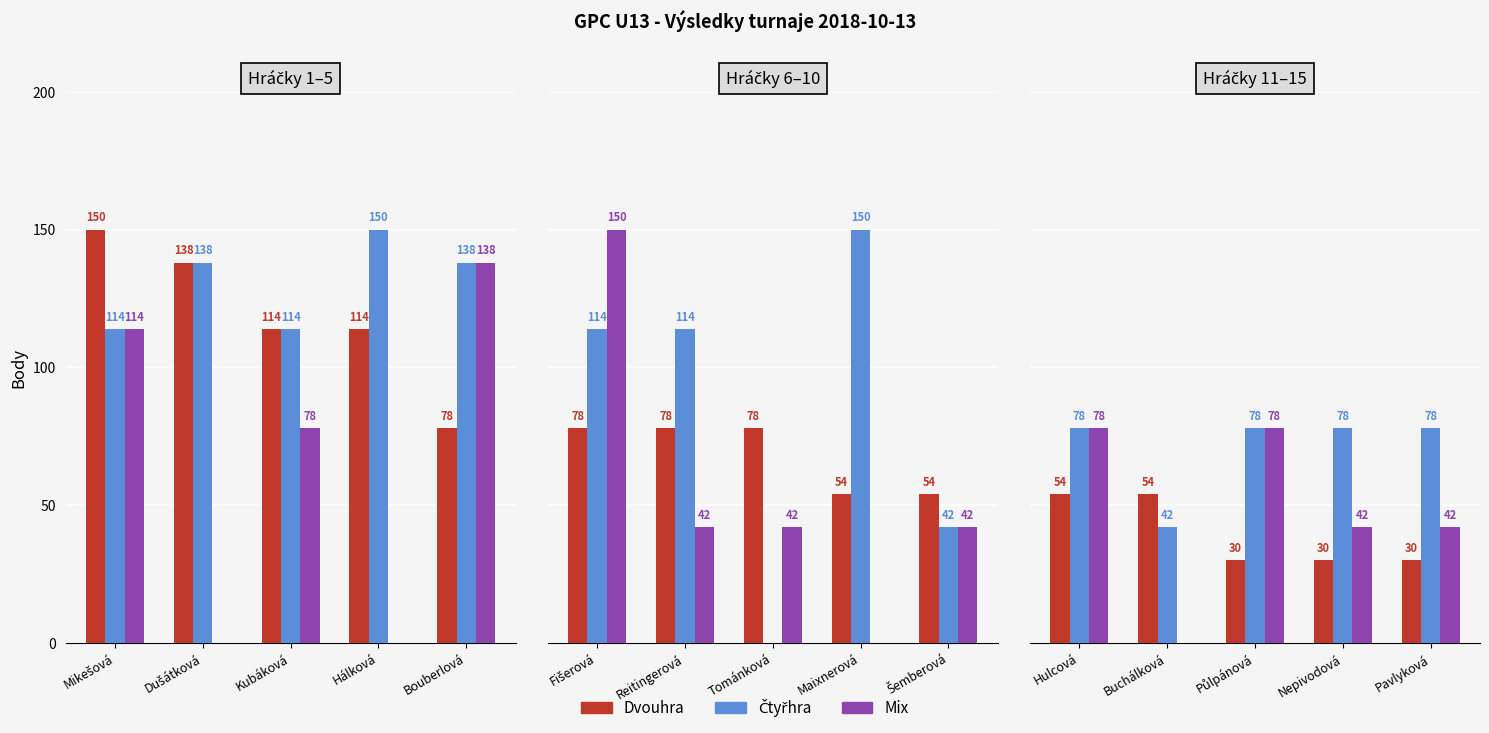

At which category is the sum across all series the highest?

Hulcová